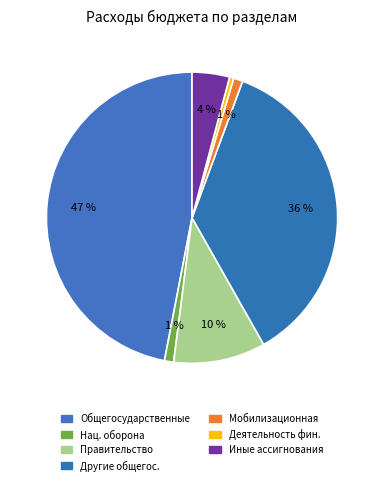

How many segments does this pie chart have?

7